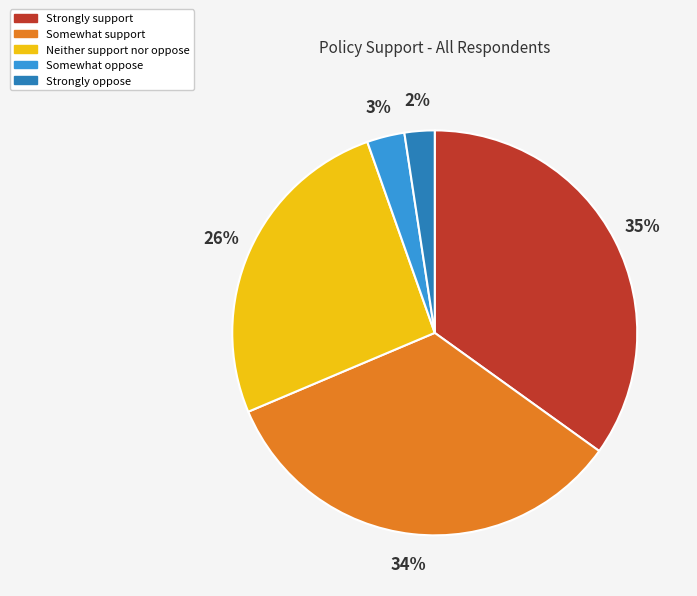

Which category has the biggest portion of the pie?

Strongly support